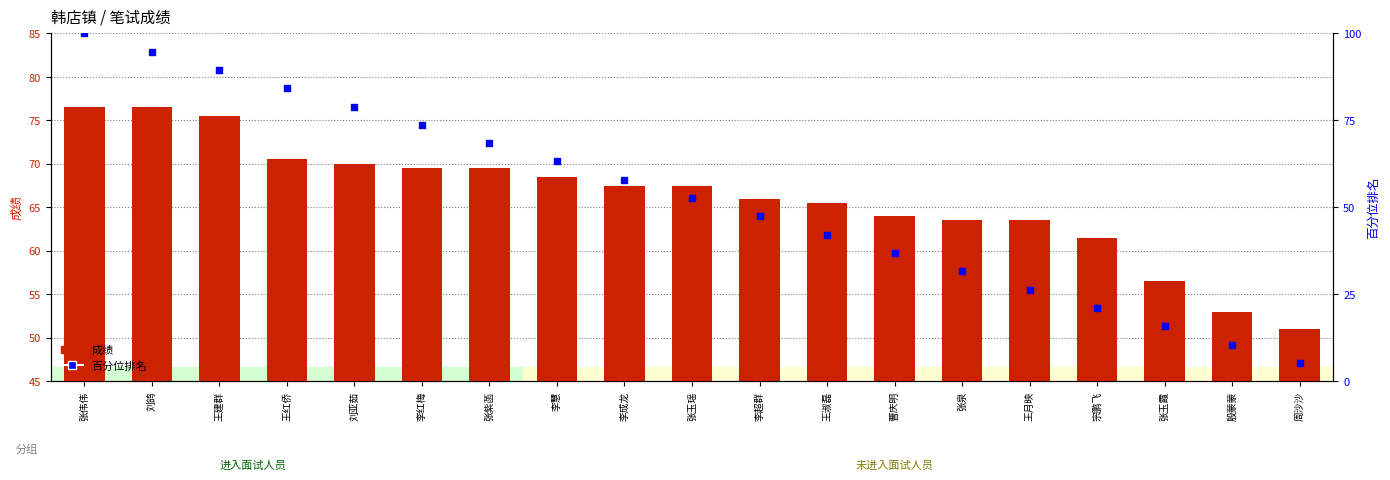

What is the total value across all series at 宗鹏飞?

82.6